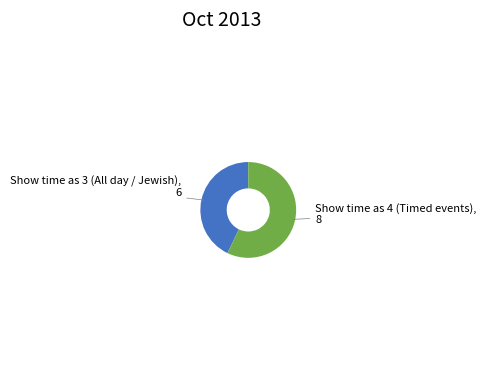

What is the smallest slice in the pie chart?

Show time as 3 (All day / Jewish)